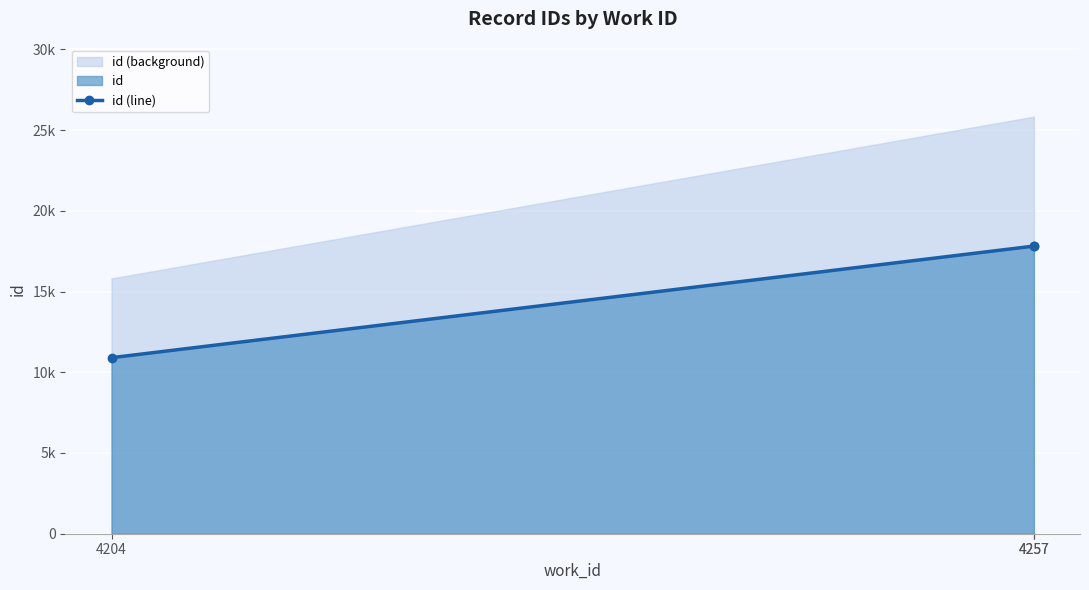

How many series are shown in this chart?

1